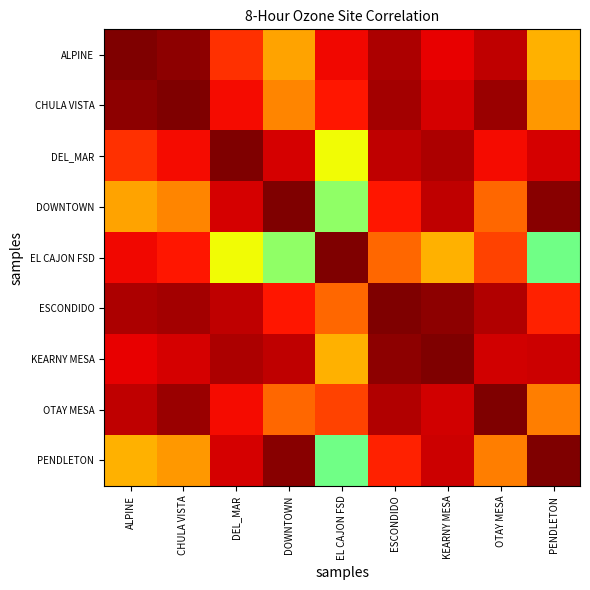

Rank the series by their maximum value, from lowest to highest.

ALPINE, CHULA VISTA, DEL_MAR, DOWNTOWN, EL CAJON FSD, ESCONDIDO, KEARNY MESA, OTAY MESA, PENDLETON